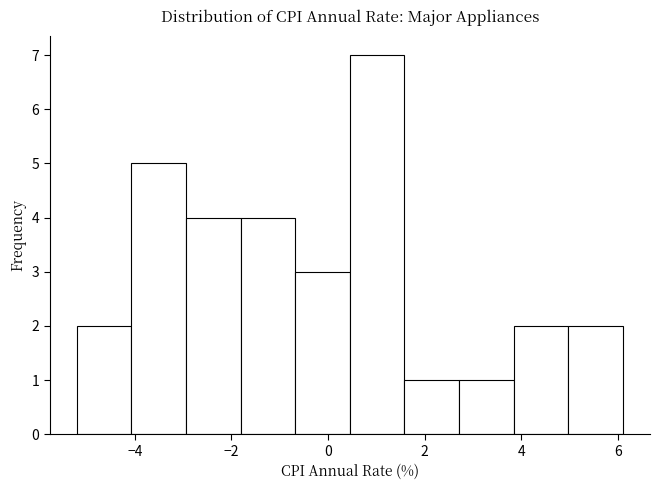

Reading left to right, transcribe this chart: for each bar, give the range it covers on the x-axis and its height. Neither the bar edges nor the heights are printed on the chart, so give them approximately, as read against the axes.

-5.2 to -4.0: 2
-4.0 to -3.0: 5
-3.0 to -1.8: 4
-1.8 to -0.6: 4
-0.6 to 0.4: 3
0.4 to 1.6: 7
1.6 to 2.8: 1
2.8 to 3.8: 1
3.8 to 5.0: 2
5.0 to 6.2: 2